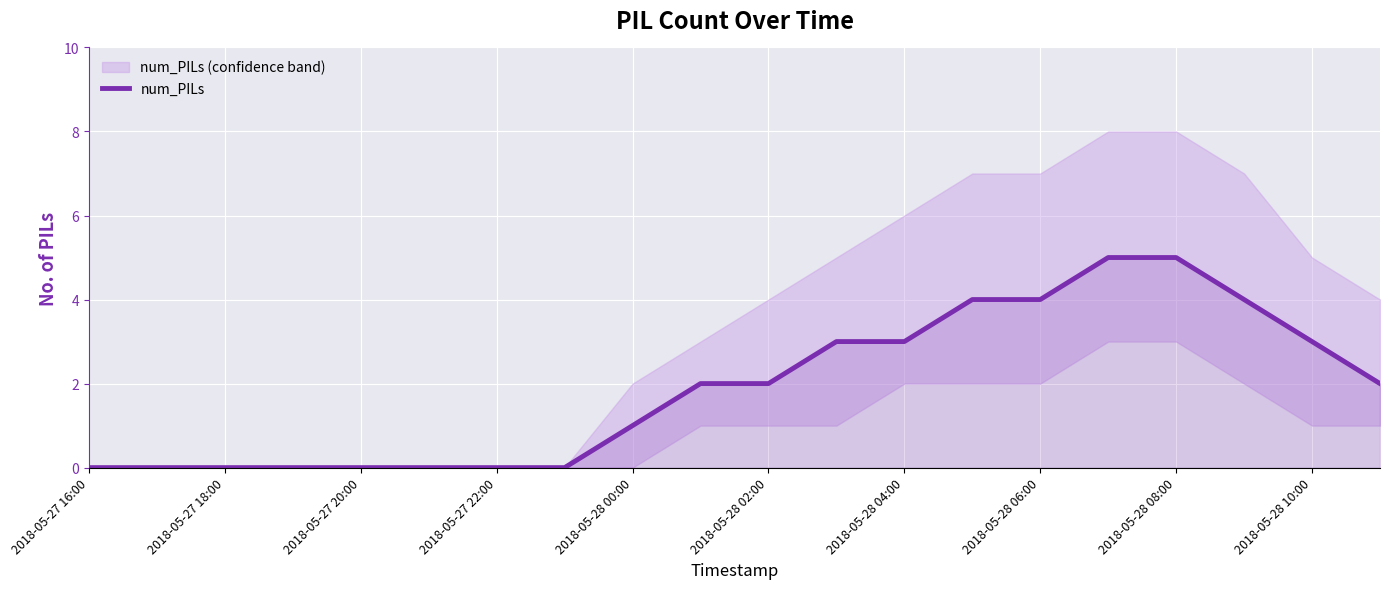

Which category has the highest value across all series?

15